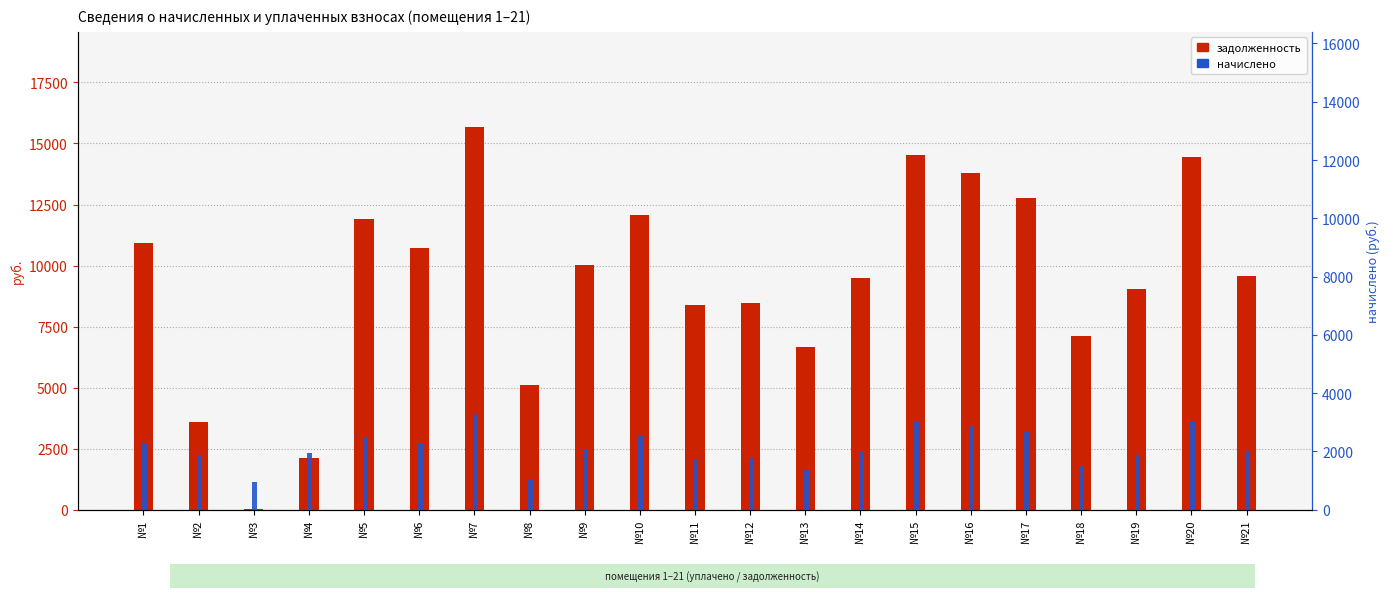

What are all the series names shown in the legend?

задолженность, начислено